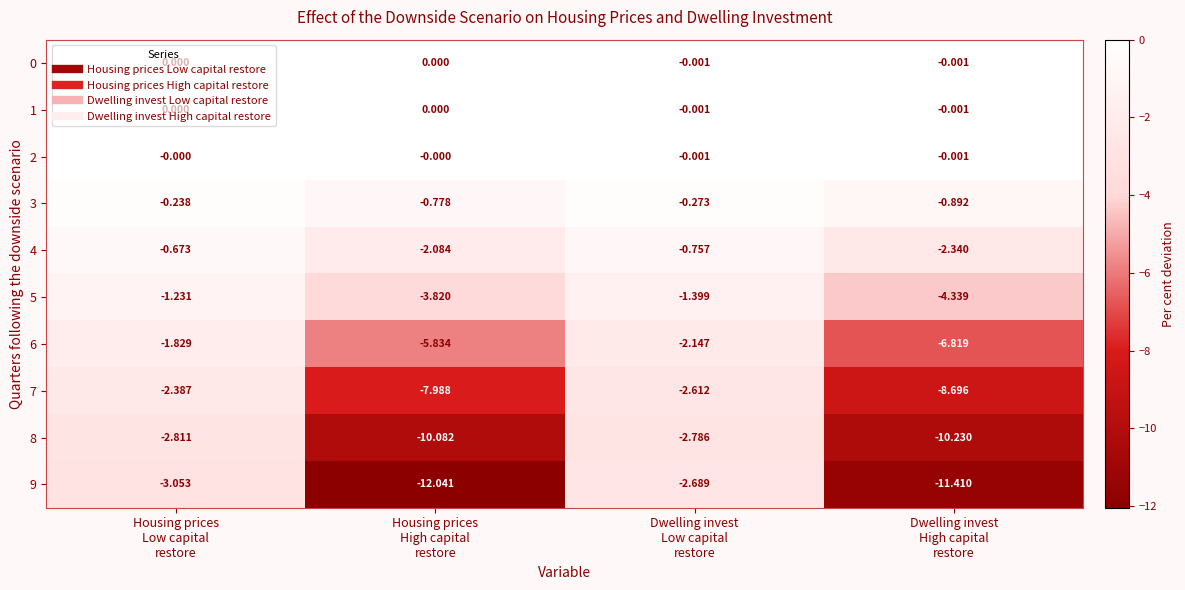

At which category does the chart reach its minimum across all series?

Housing prices
High capital
restore